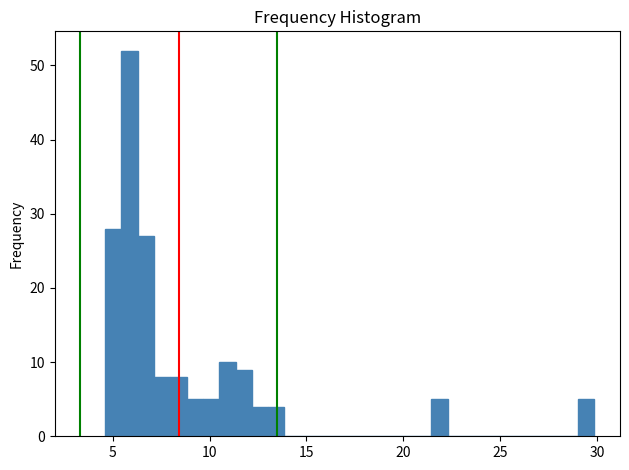

Read against the x-axis, roughly where is the centre of the tallest bar?

6.0